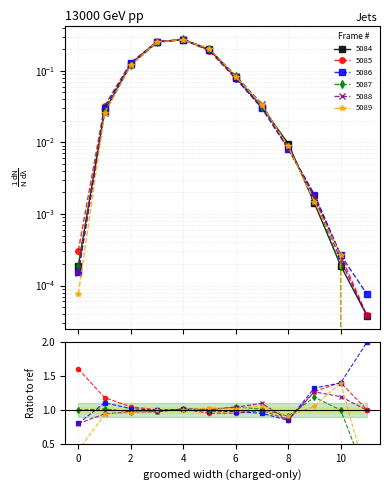

What is the total value across all series at 5?

1.2